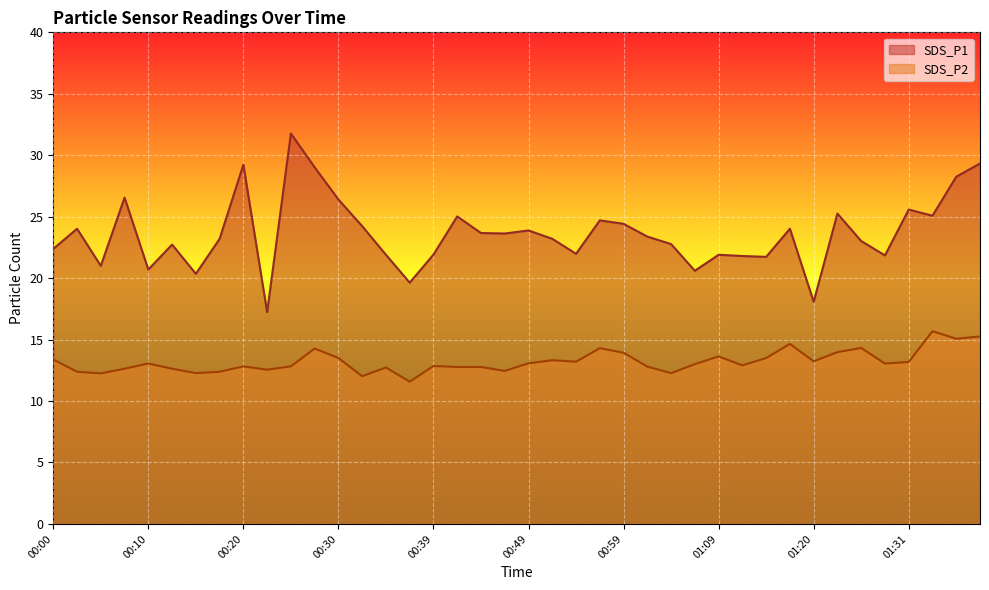

What position from the left is 00:49?

21